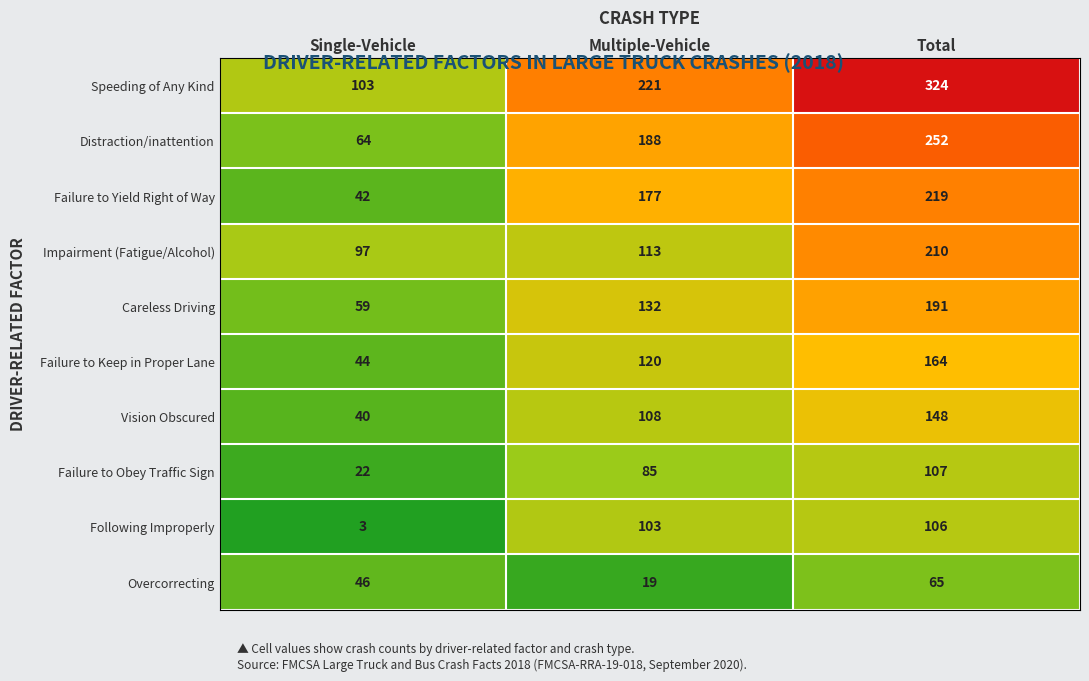

What is the total value across all series at Multiple-Vehicle?

1266